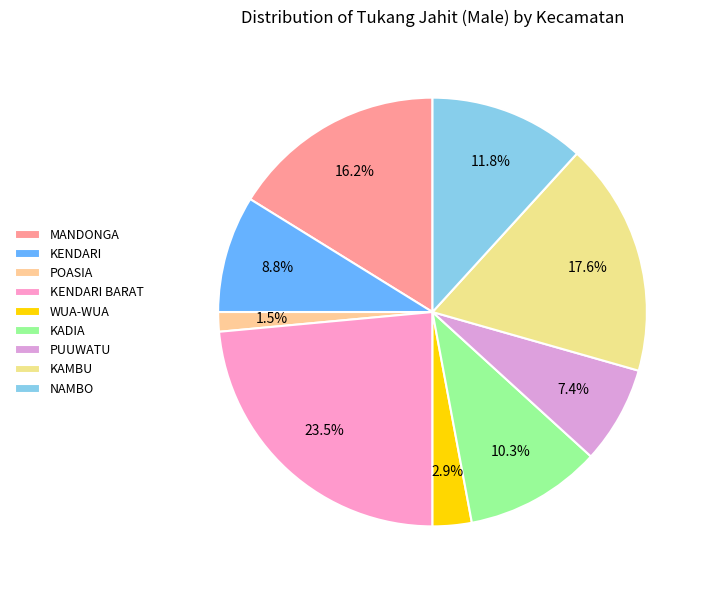

How many segments does this pie chart have?

9